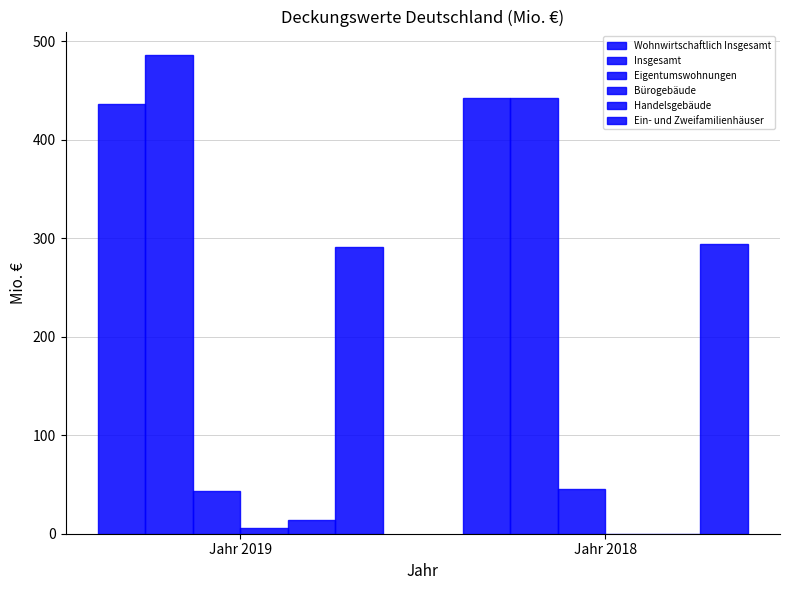

What is the spread (max minus min) of values at Jahr 2018?

441.9